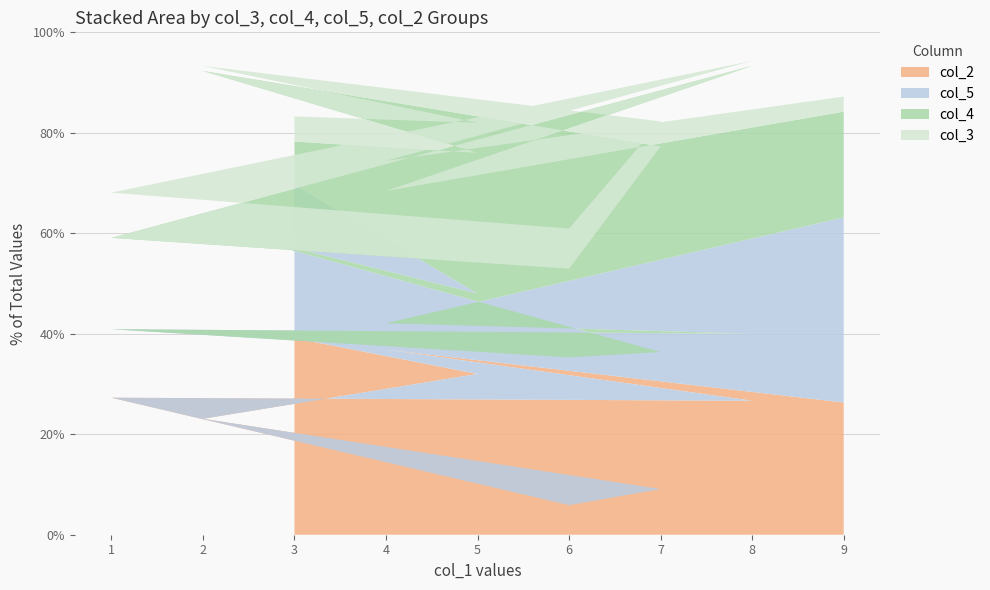

Reading left to right, list all the values displayed in this chart.

col_3: 3=5	5=6	2=1	7=5	6=8	1=9	8=1	4=6	9=3
col_4: 3=2	5=7	2=4	7=9	6=3	1=4	8=8	4=5	9=4
col_5: 3=7	5=4	2=5	7=6	6=5	1=3	8=2	4=1	9=7
col_2: 3=9	5=8	2=3	7=2	6=1	1=6	8=4	4=7	9=5